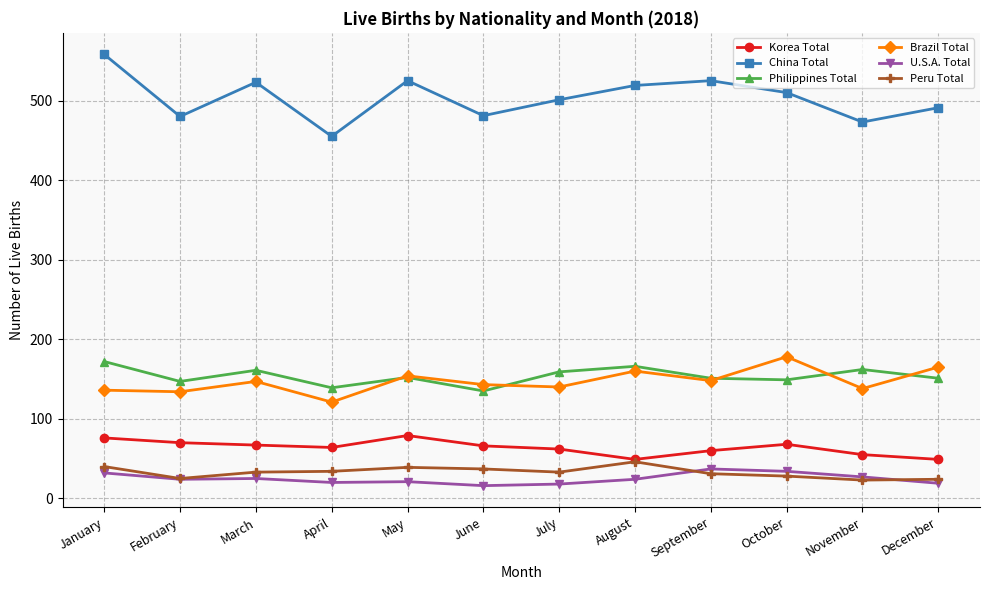

What is the value of the U.S.A. Total point at the 6th from the left?

16